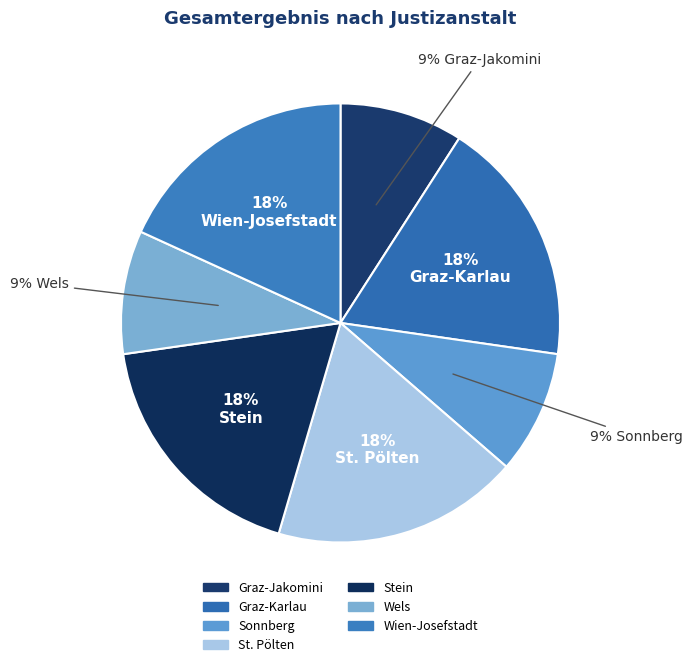

How many slices are in this pie chart?

7